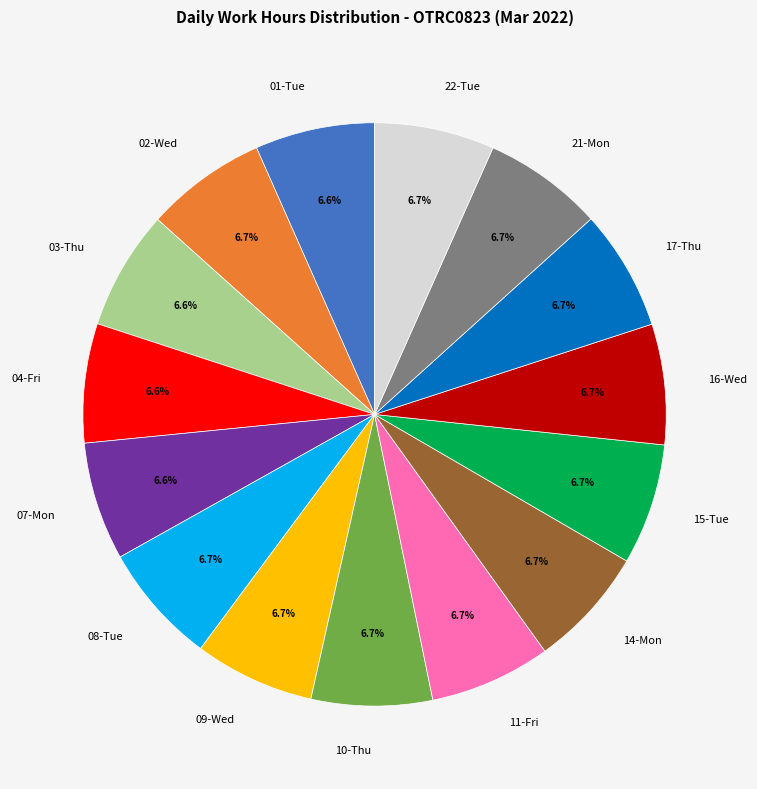

Is there any slice that represents more than half of the pie?

No